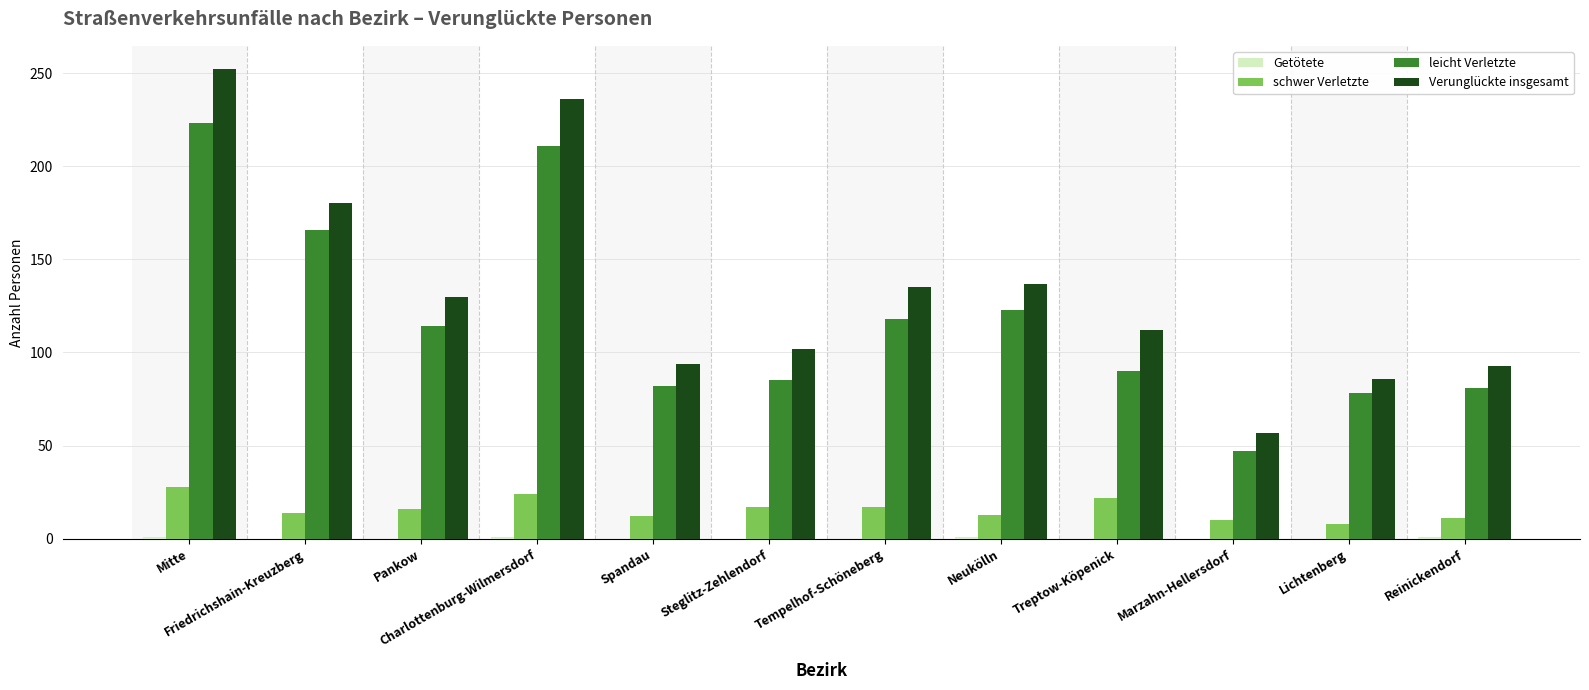

What is the sum of all Verunglückte insgesamt values?

1614